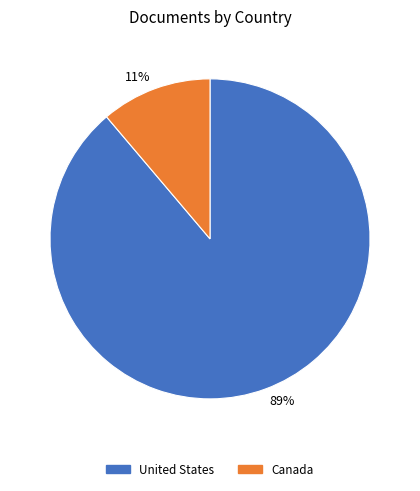

To the nearest percent, what percentage of the pie is 11%?

11%